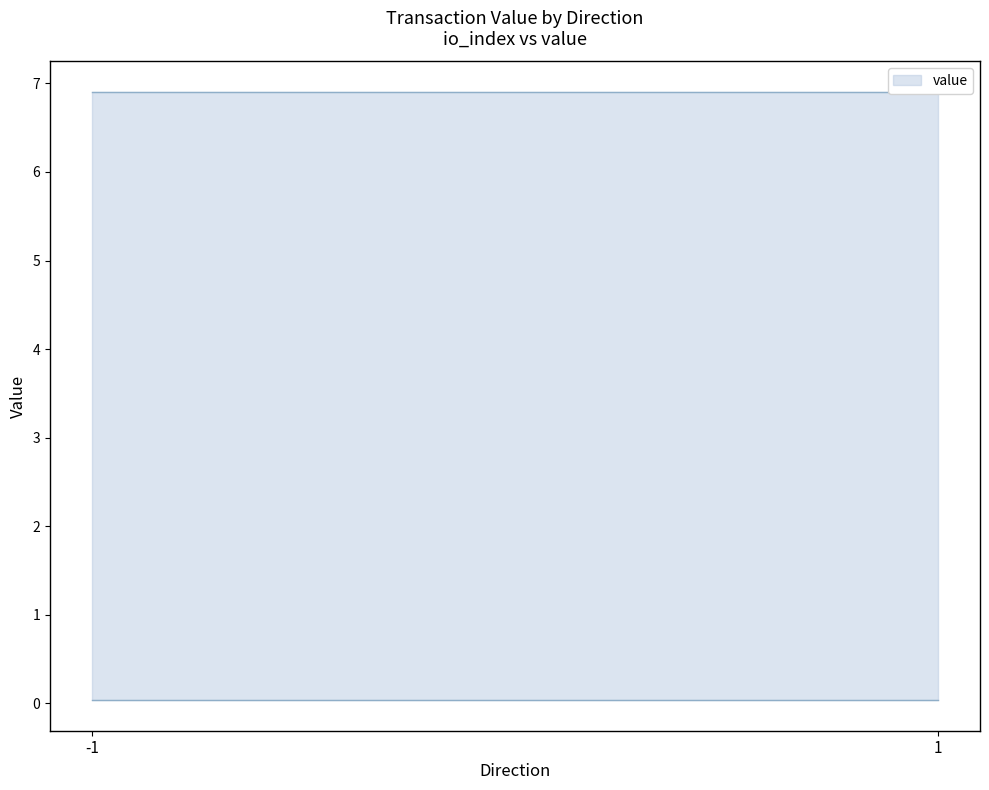

Which series has the largest total across all categories?

value